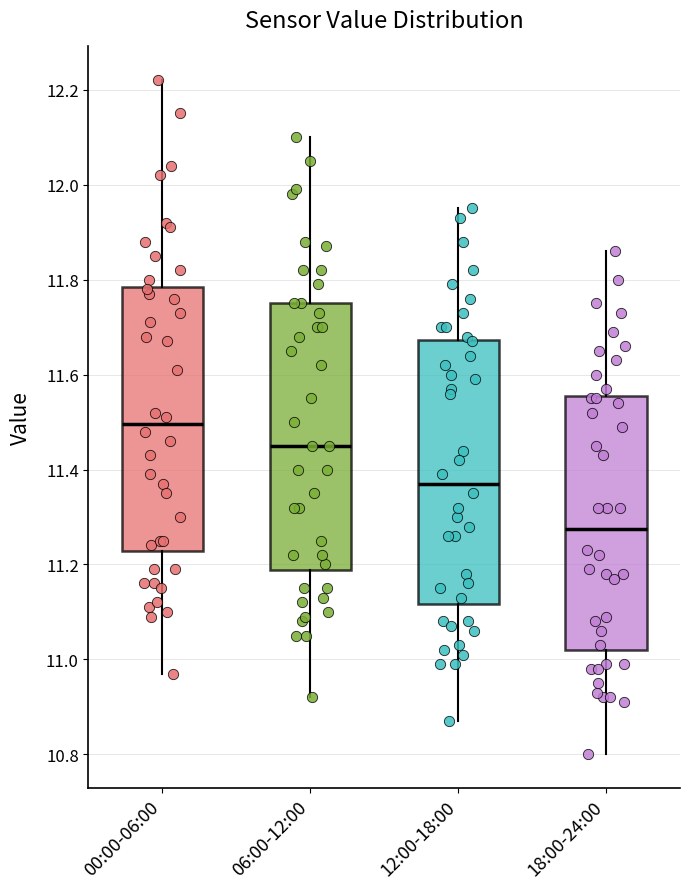

Reading left to right, read every box against the y-axis: the position of its median line, the range the box covers, and the ends of its whiskers. The values are not printed on the chart, so give them approximately, as read against the axis.

00:00-06:00: median 11.50, box 11.22 to 11.78, whiskers 10.98 to 12.22
06:00-12:00: median 11.46, box 11.18 to 11.76, whiskers 10.92 to 12.10
12:00-18:00: median 11.38, box 11.12 to 11.68, whiskers 10.88 to 11.96
18:00-24:00: median 11.28, box 11.02 to 11.56, whiskers 10.80 to 11.86